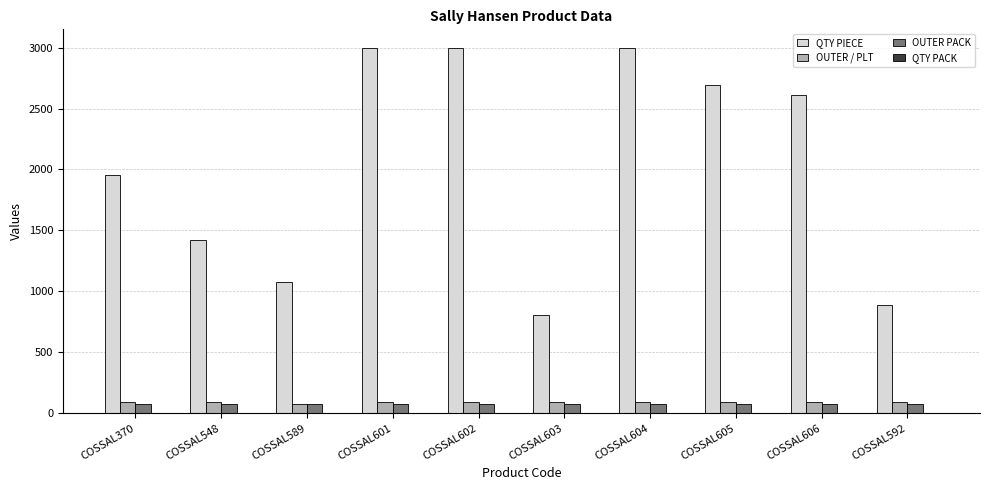

What is the spread (max minus min) of values at COSSAL604?

2998